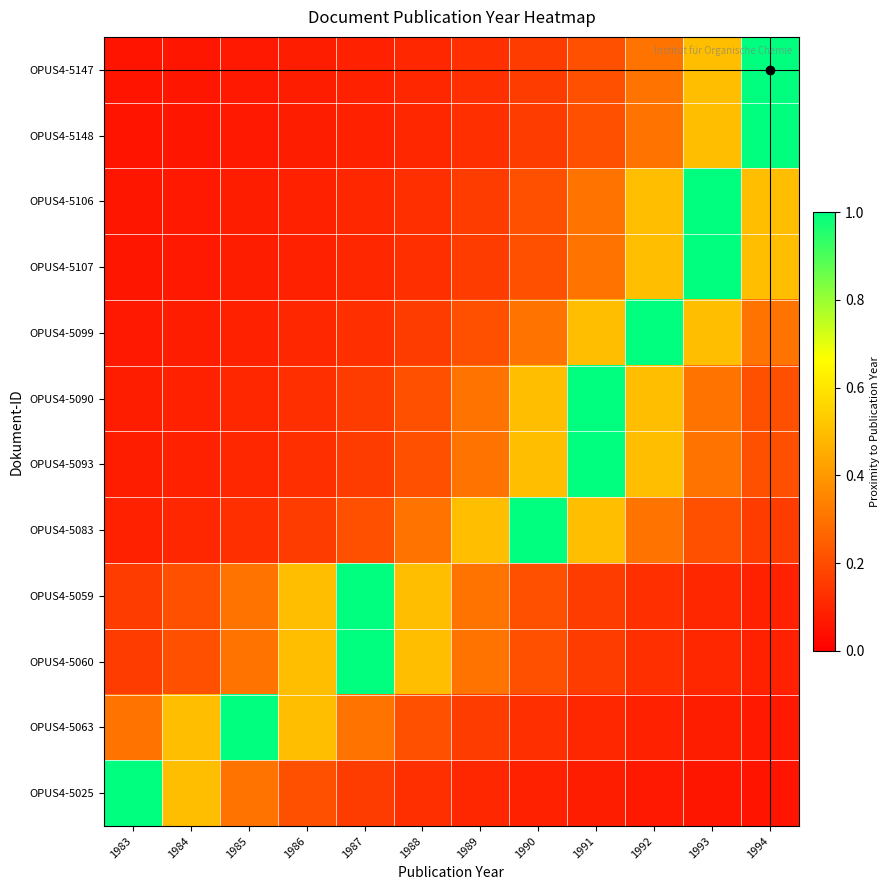

Reading right to left, what are all the values shown in this chart?

OPUS4-5147: 1994=1.0	1993=0.5	1992=0.3	1991=0.2	1990=0.2	1989=0.1	1988=0.1	1987=0.1	1986=0.1	1985=0.1	1984=0.1	1983=0.1
OPUS4-5148: 1994=1.0	1993=0.5	1992=0.3	1991=0.2	1990=0.2	1989=0.1	1988=0.1	1987=0.1	1986=0.1	1985=0.1	1984=0.1	1983=0.1
OPUS4-5106: 1994=0.5	1993=1.0	1992=0.5	1991=0.3	1990=0.2	1989=0.2	1988=0.1	1987=0.1	1986=0.1	1985=0.1	1984=0.1	1983=0.1
OPUS4-5107: 1994=0.5	1993=1.0	1992=0.5	1991=0.3	1990=0.2	1989=0.2	1988=0.1	1987=0.1	1986=0.1	1985=0.1	1984=0.1	1983=0.1
OPUS4-5099: 1994=0.3	1993=0.5	1992=1.0	1991=0.5	1990=0.3	1989=0.2	1988=0.2	1987=0.1	1986=0.1	1985=0.1	1984=0.1	1983=0.1
OPUS4-5090: 1994=0.2	1993=0.3	1992=0.5	1991=1.0	1990=0.5	1989=0.3	1988=0.2	1987=0.2	1986=0.1	1985=0.1	1984=0.1	1983=0.1
OPUS4-5093: 1994=0.2	1993=0.3	1992=0.5	1991=1.0	1990=0.5	1989=0.3	1988=0.2	1987=0.2	1986=0.1	1985=0.1	1984=0.1	1983=0.1
OPUS4-5083: 1994=0.2	1993=0.2	1992=0.3	1991=0.5	1990=1.0	1989=0.5	1988=0.3	1987=0.2	1986=0.2	1985=0.1	1984=0.1	1983=0.1
OPUS4-5059: 1994=0.1	1993=0.1	1992=0.1	1991=0.2	1990=0.2	1989=0.3	1988=0.5	1987=1.0	1986=0.5	1985=0.3	1984=0.2	1983=0.2
OPUS4-5060: 1994=0.1	1993=0.1	1992=0.1	1991=0.2	1990=0.2	1989=0.3	1988=0.5	1987=1.0	1986=0.5	1985=0.3	1984=0.2	1983=0.2
OPUS4-5063: 1994=0.1	1993=0.1	1992=0.1	1991=0.1	1990=0.1	1989=0.2	1988=0.2	1987=0.3	1986=0.5	1985=1.0	1984=0.5	1983=0.3
OPUS4-5025: 1994=0.1	1993=0.1	1992=0.1	1991=0.1	1990=0.1	1989=0.1	1988=0.1	1987=0.2	1986=0.2	1985=0.3	1984=0.5	1983=1.0